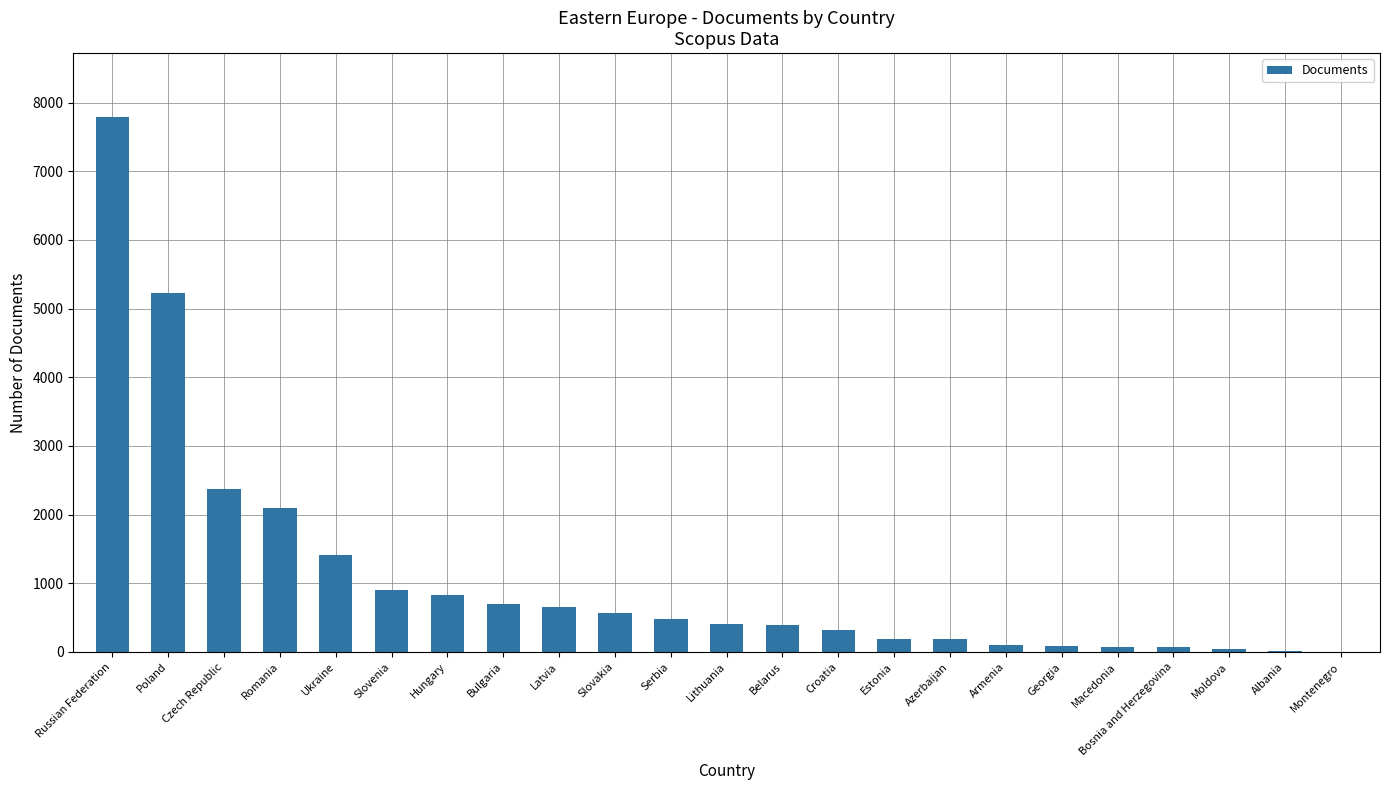

True or false: the data shows 529 at Slovenia.

False